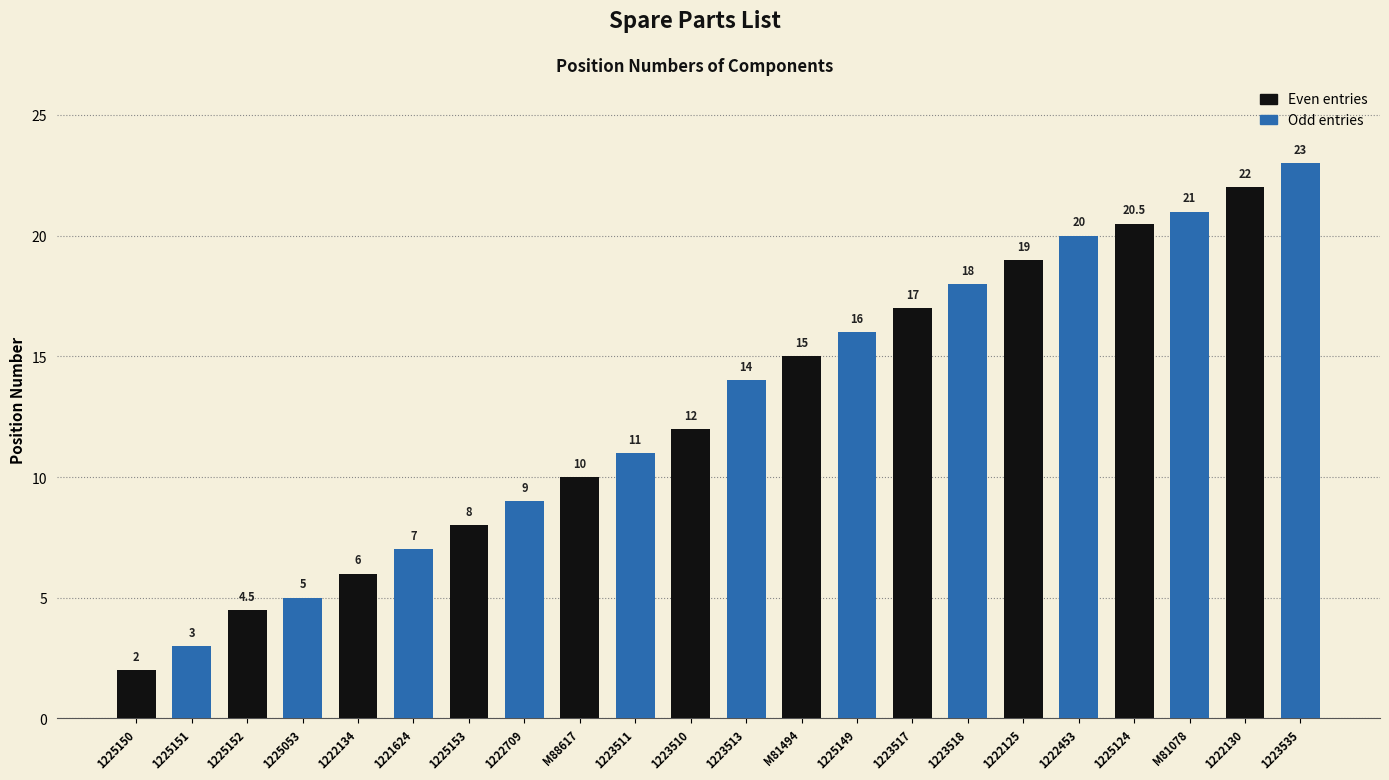

Count the number of data series in this chart.

2